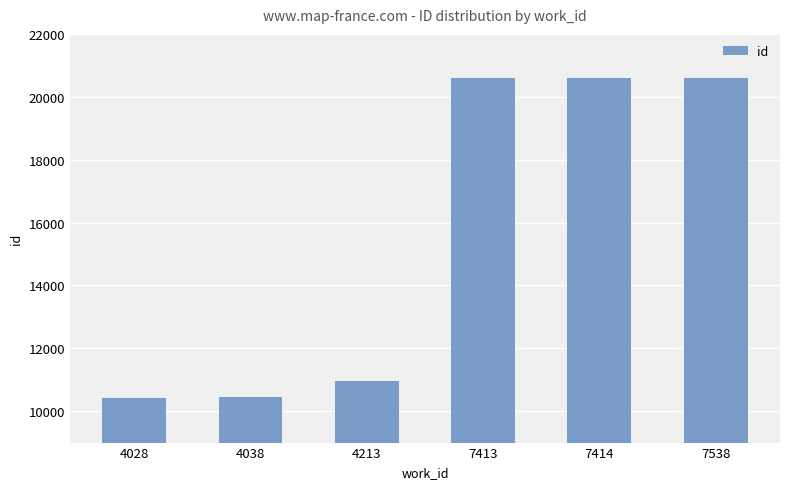

What is the sum of all values?

93647